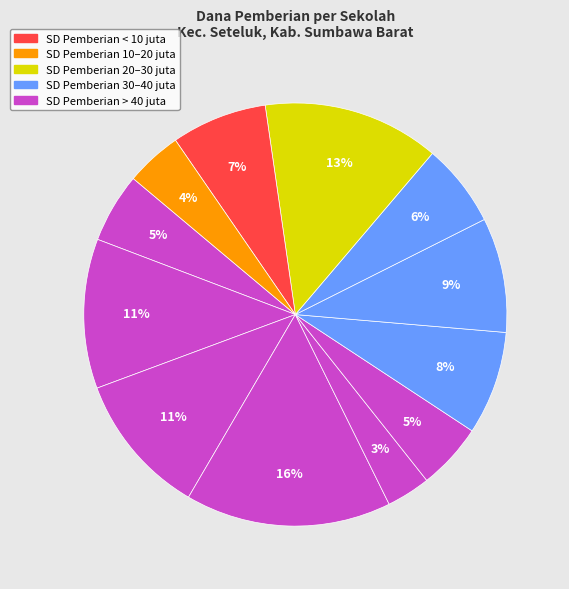

How many slices are in this pie chart?

12